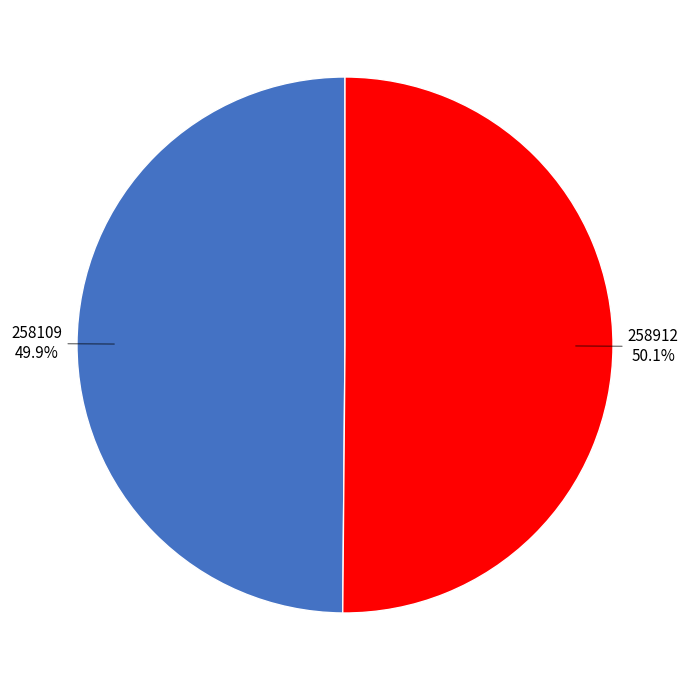

Does any single category account for the majority?

Yes